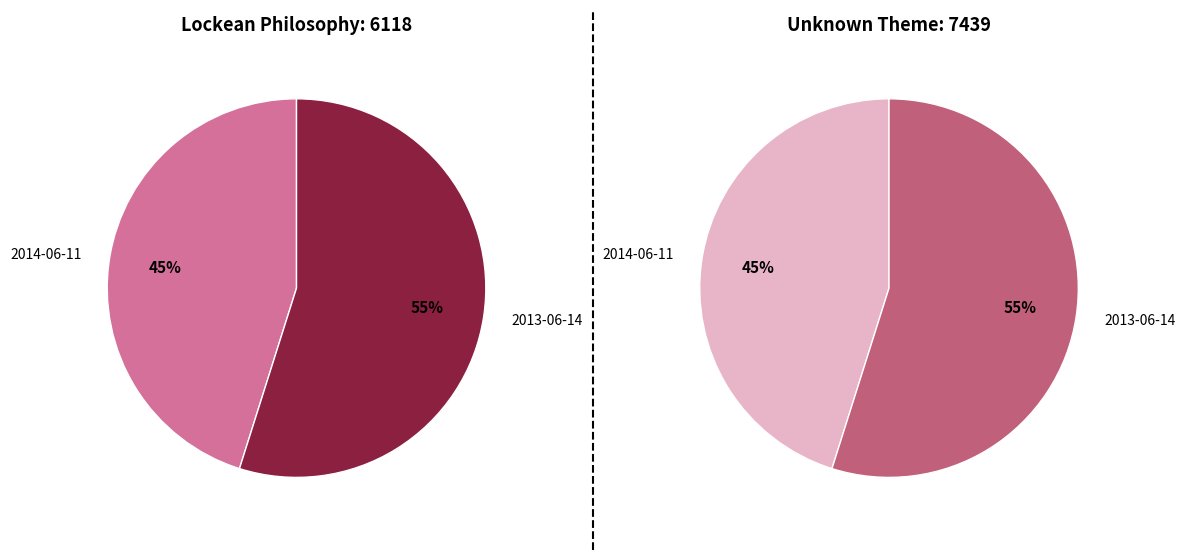

How many segments does this pie chart have?

2